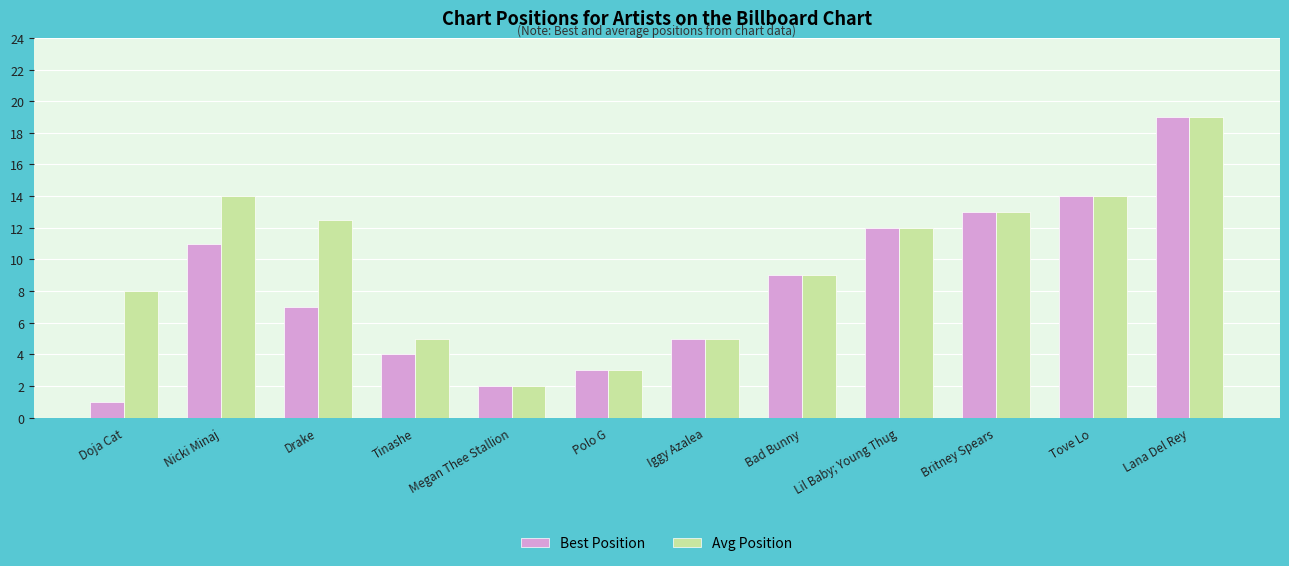

Which series has the largest range (max minus min)?

Best Position